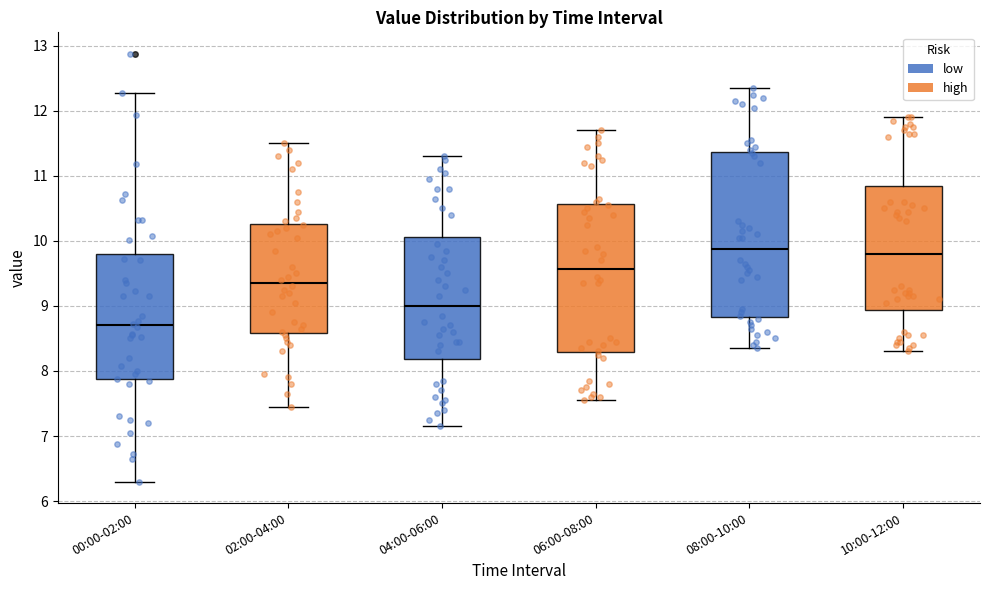

Comparing the boxes themselves (not the whiskers), which one is the tallest?

08:00-10:00